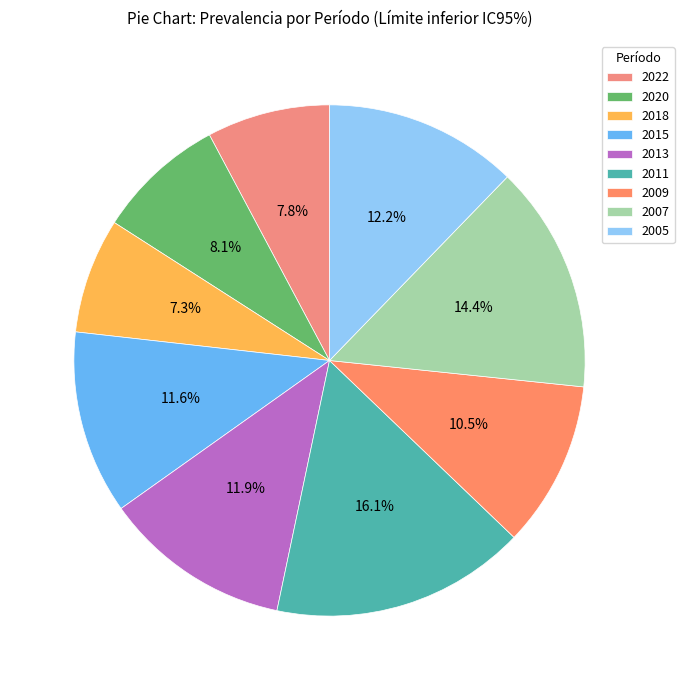

What is the change in value from 2007 to 2005?

-2.2